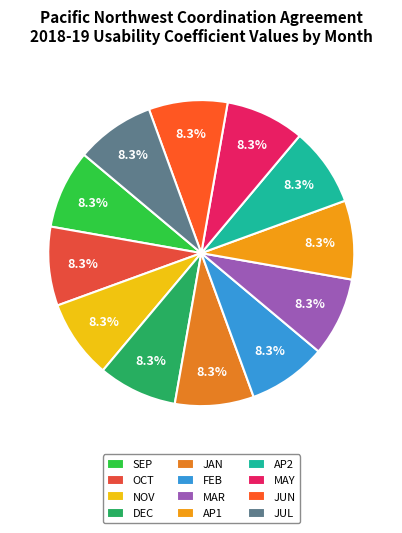

Is it true that SEP is 8% of the pie?

True